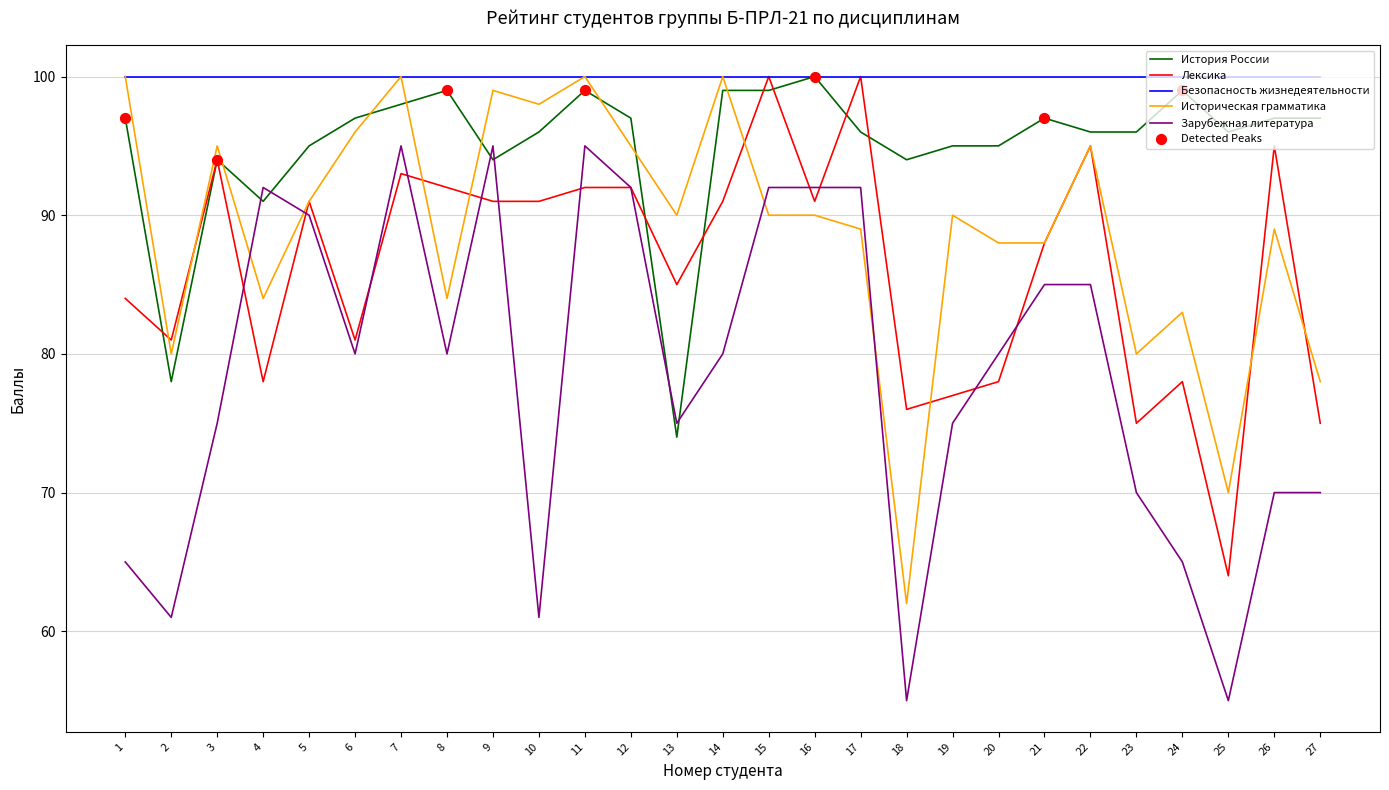

Which series changed the most between 5 and 23?

Зарубежная литература